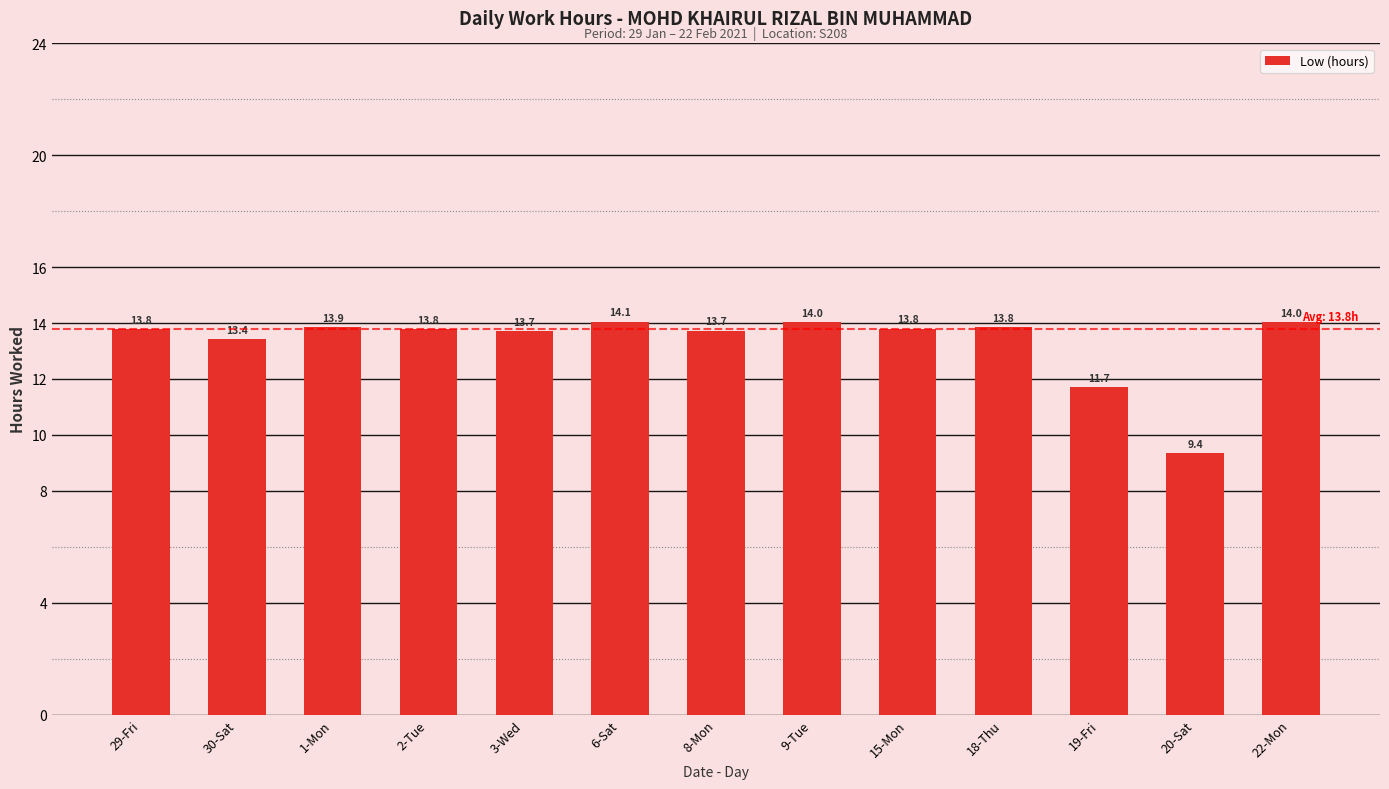

How many distinct data groups are displayed?

1